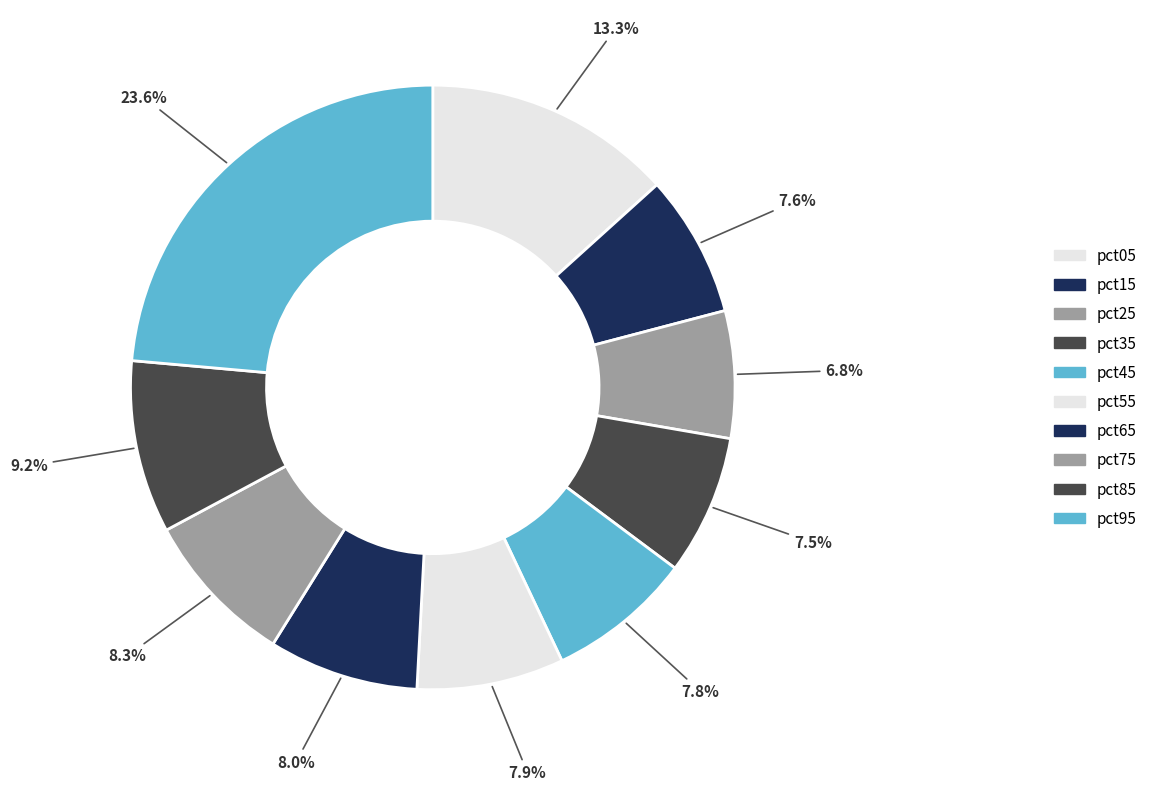

The pct05 slice represents 19% of the pie. True or false?

False